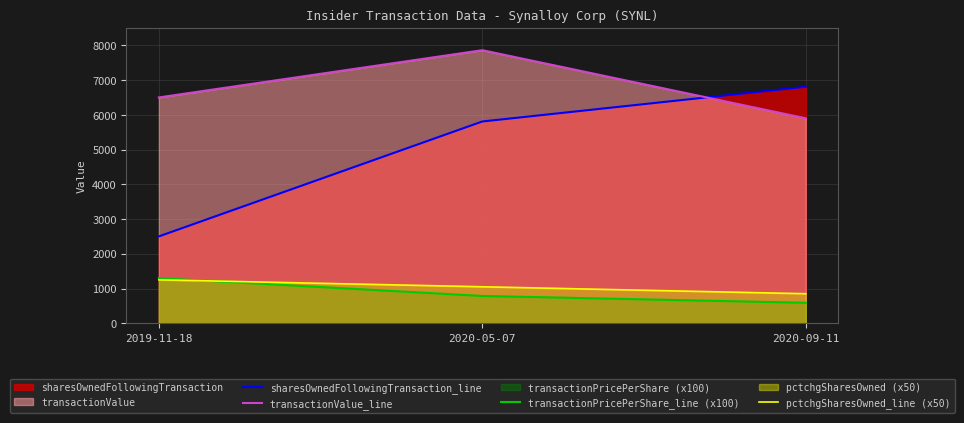

What is the spread (max minus min) of values at 2019-11-18?

5250